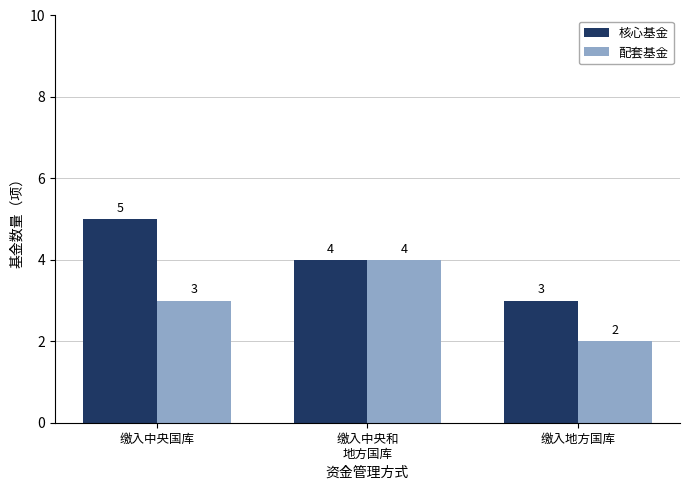

Rank the categories by 核心基金 value from highest to lowest.

缴入中央国库, 缴入中央和
地方国库, 缴入地方国库